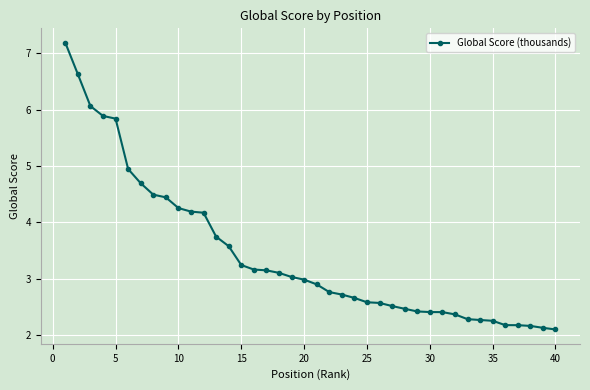

What is the maximum value shown in the chart?

7.2